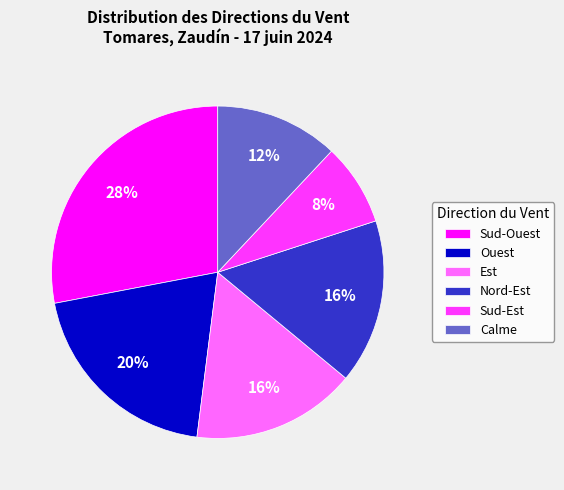

Do Ouest and Est together represent more than half of the pie?

No